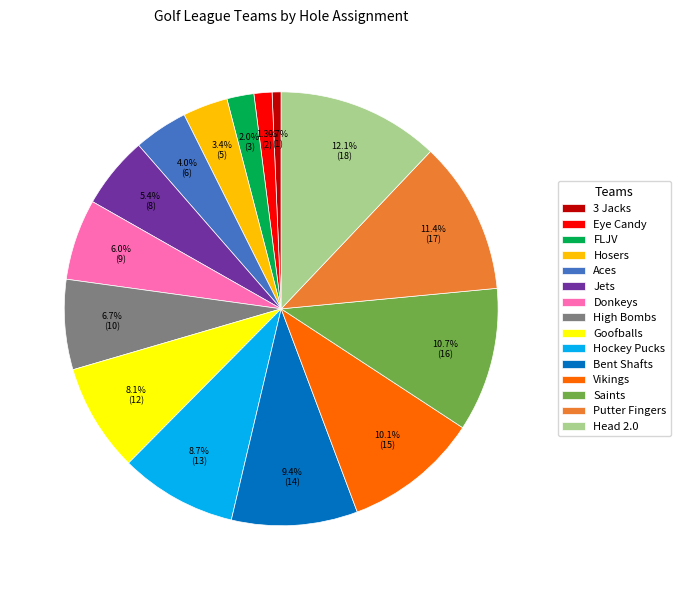

To the nearest percent, what is the difference between the largest and smallest slice percentages?

11%